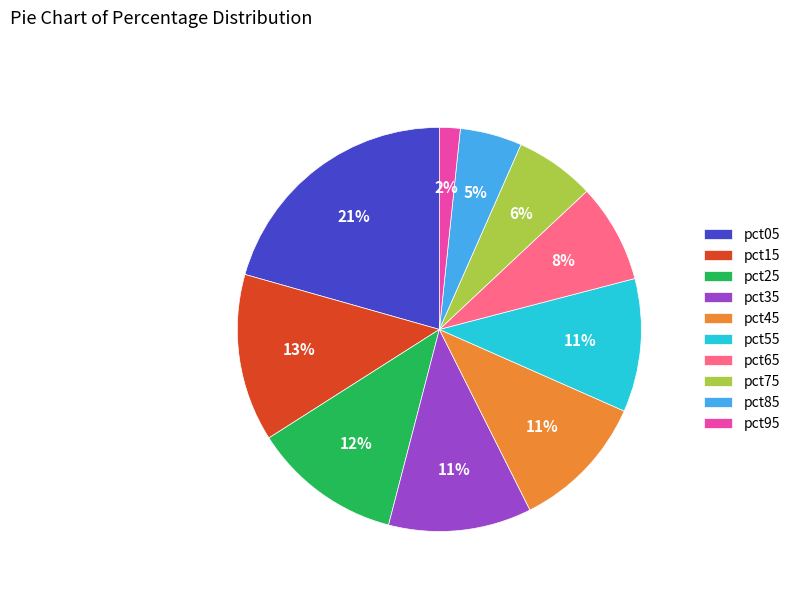

To the nearest percent, what percentage of the pie is pct65?

8%